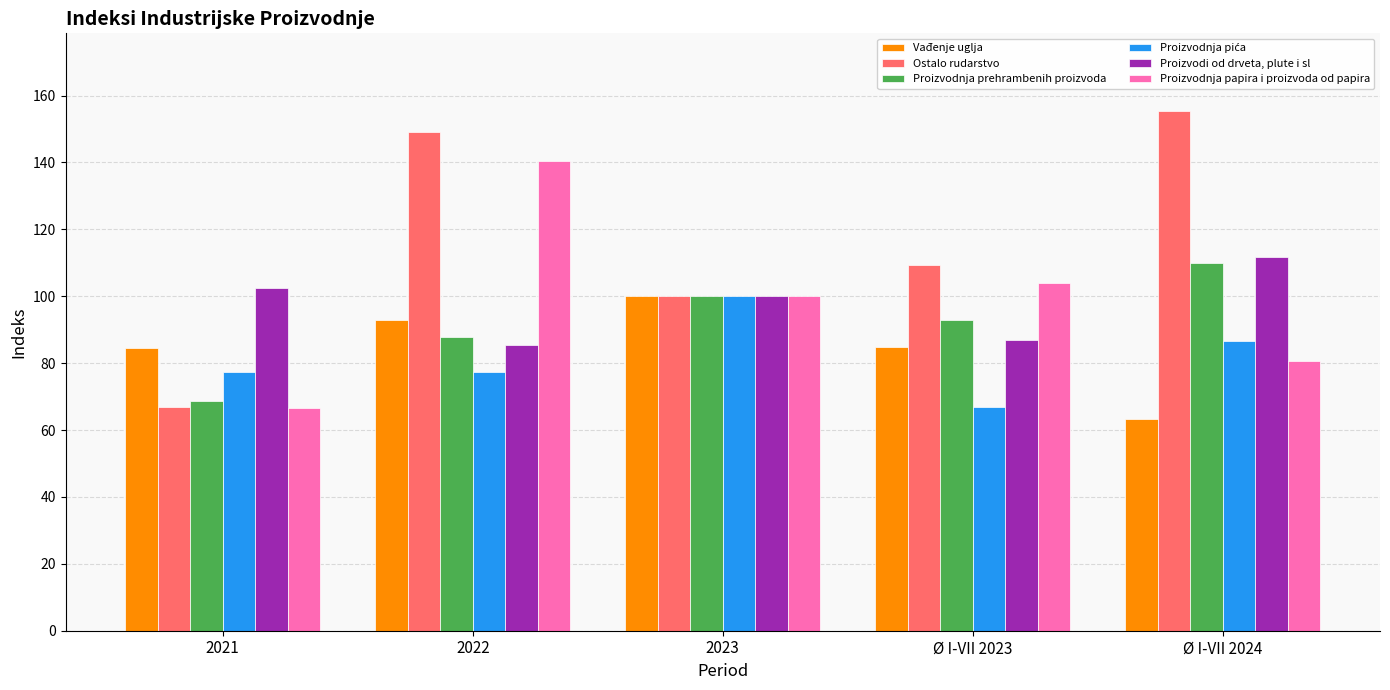

Which series has the largest total across all categories?

Ostalo rudarstvo